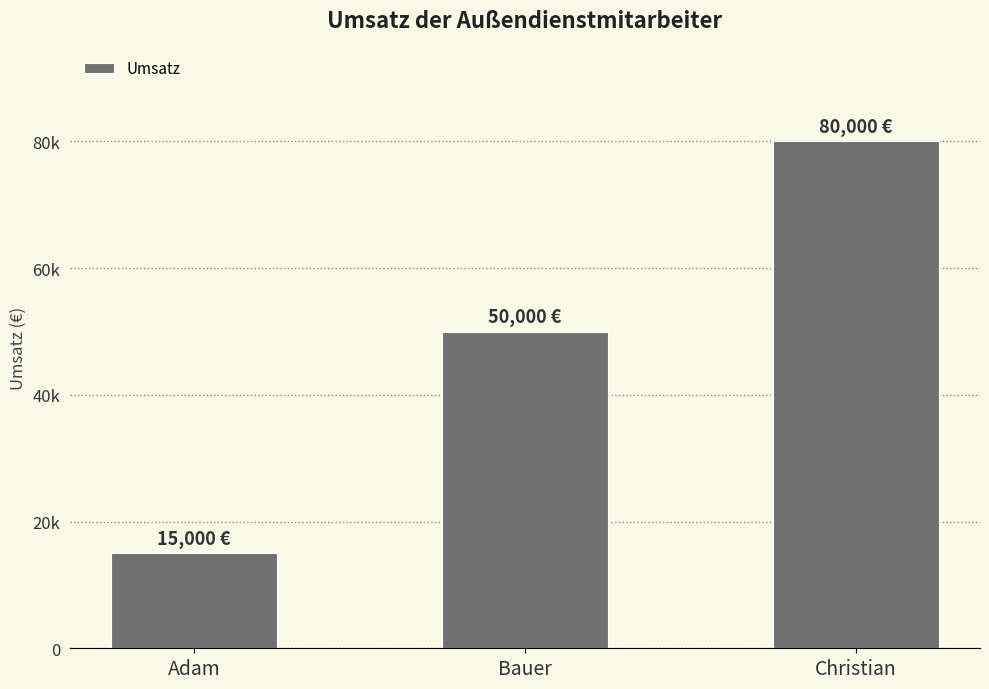

Are the bars horizontal?

No